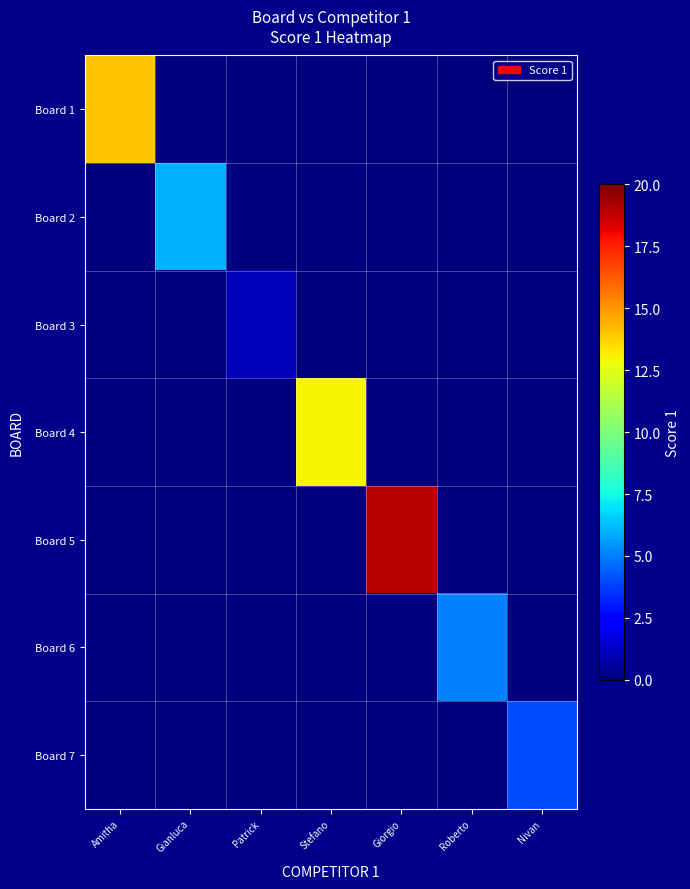

Which series changed the most between Patrick and Roberto?

Board 6